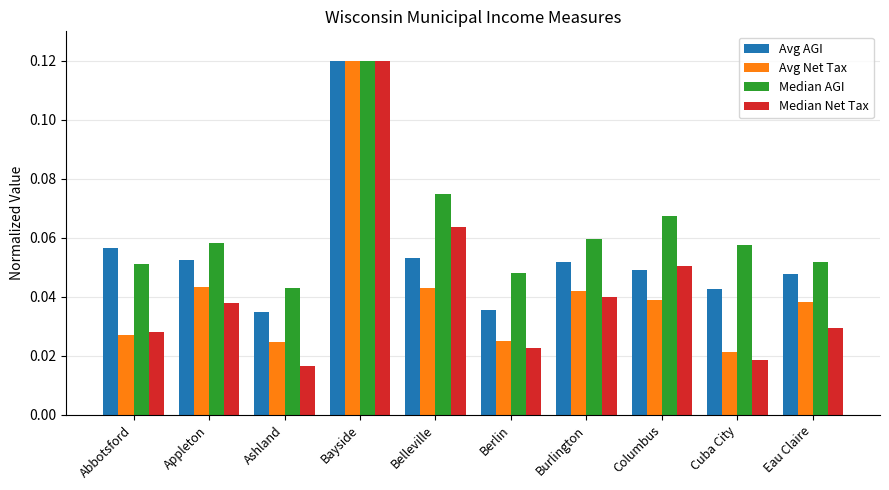

The value of Avg Net Tax at Columbus is 0.1. True or false?

False